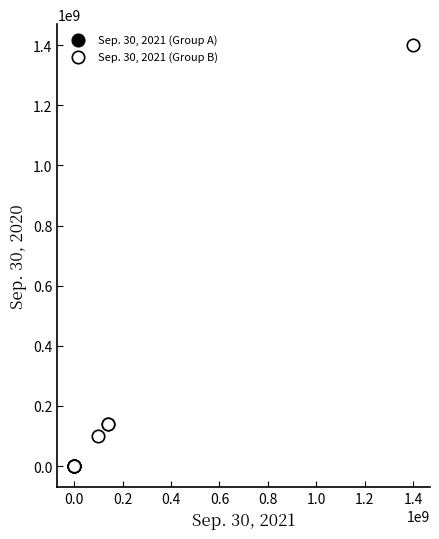

Which series reaches the maximum Y coordinate?

Sep. 30, 2021 (Group B)